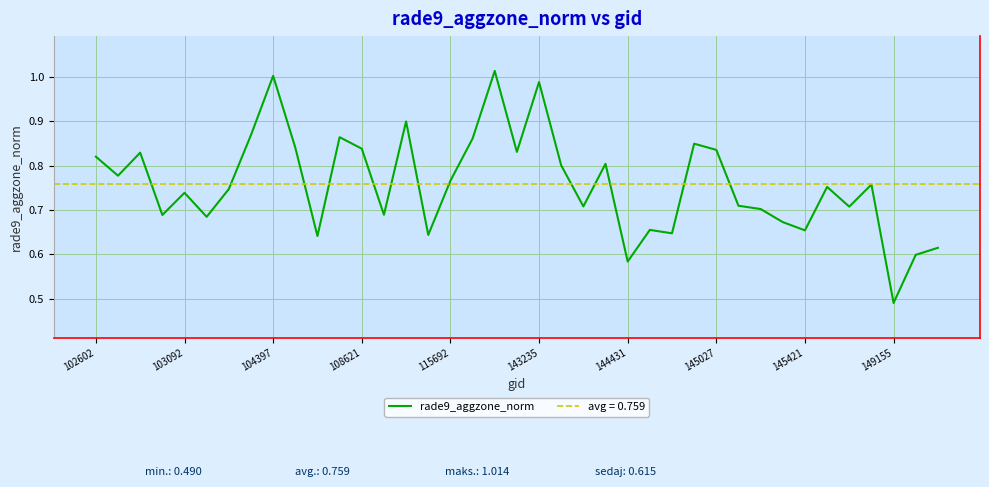

At which label is rade9_aggzone_norm closest to 0?

149155